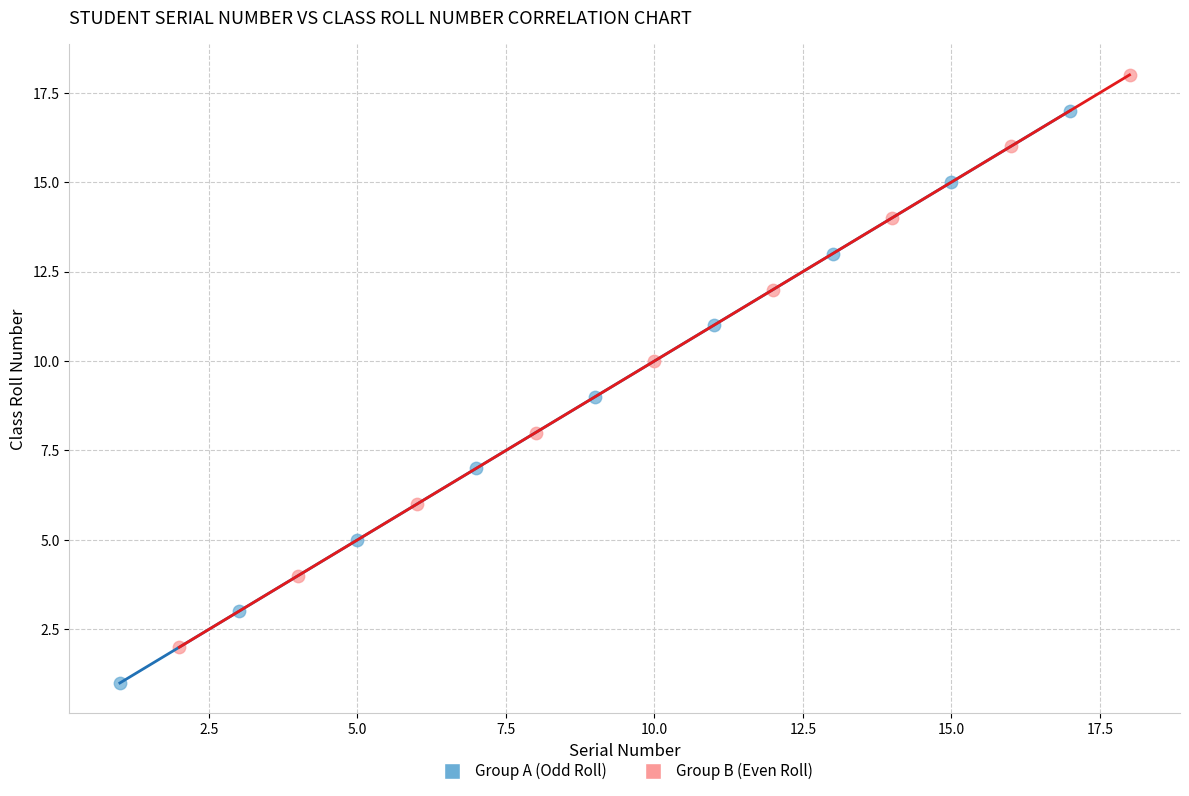

Which series reaches the minimum Y coordinate?

Group A (Odd Roll)